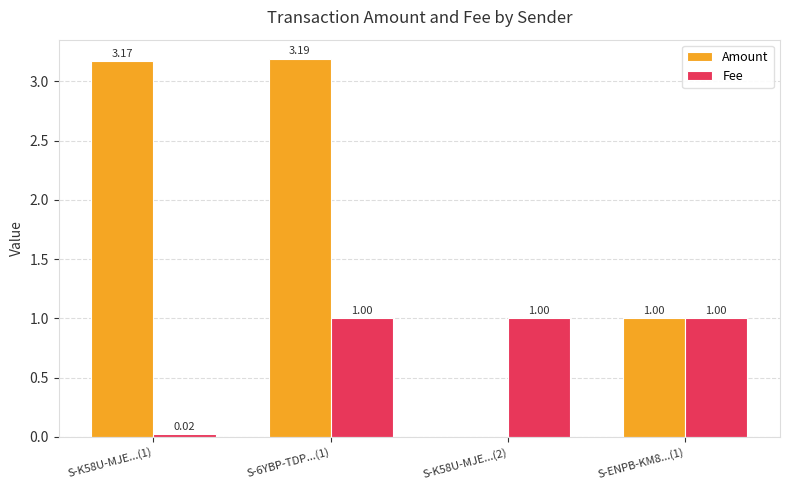

What is the total value across all series at S-K58U-MJE...(2)?

1.0